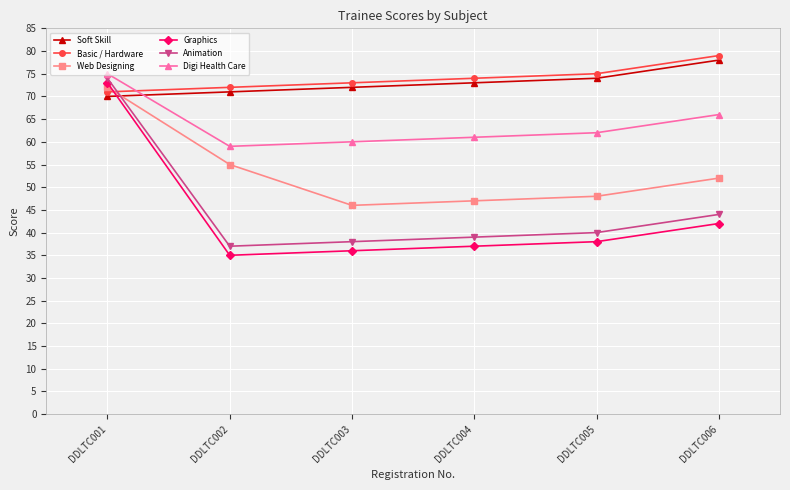

Does the chart have visible grid lines?

Yes